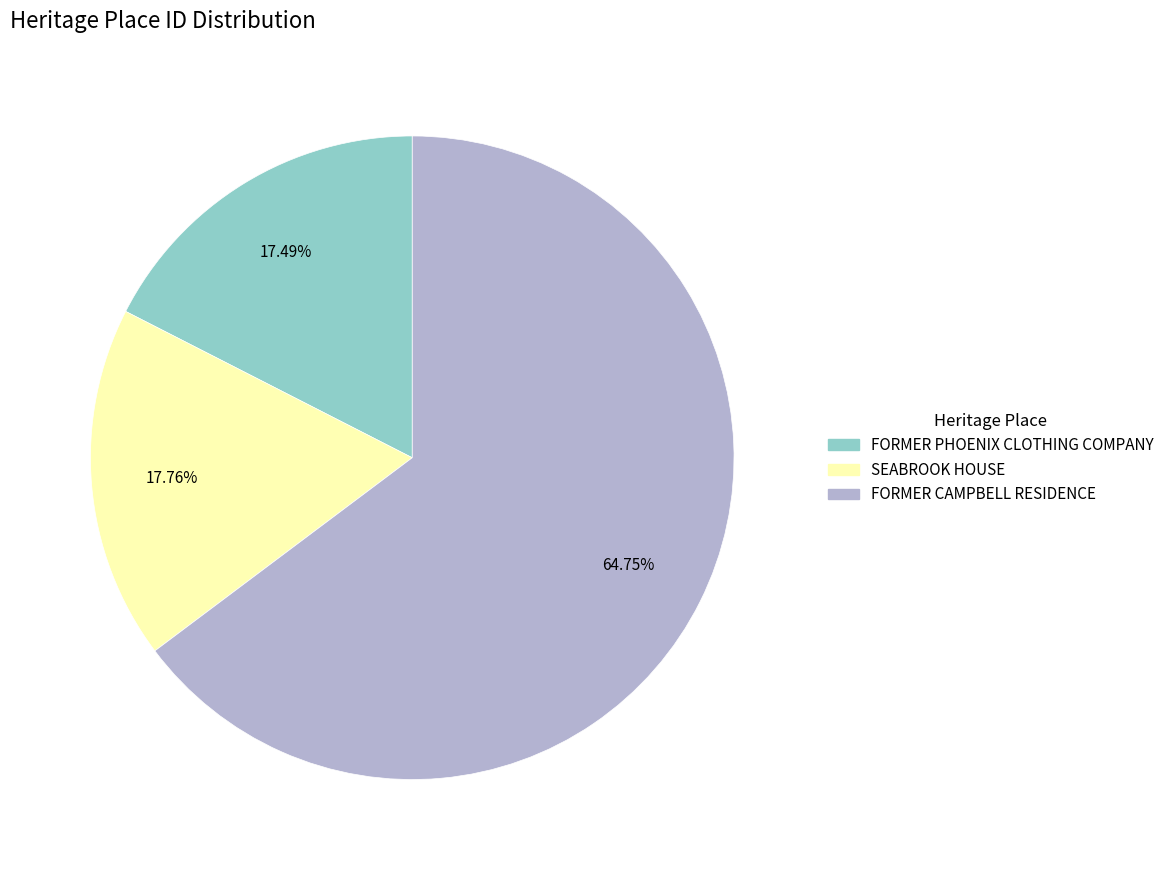

What percentage is the FORMER CAMPBELL RESIDENCE slice, to the nearest percent?

65%